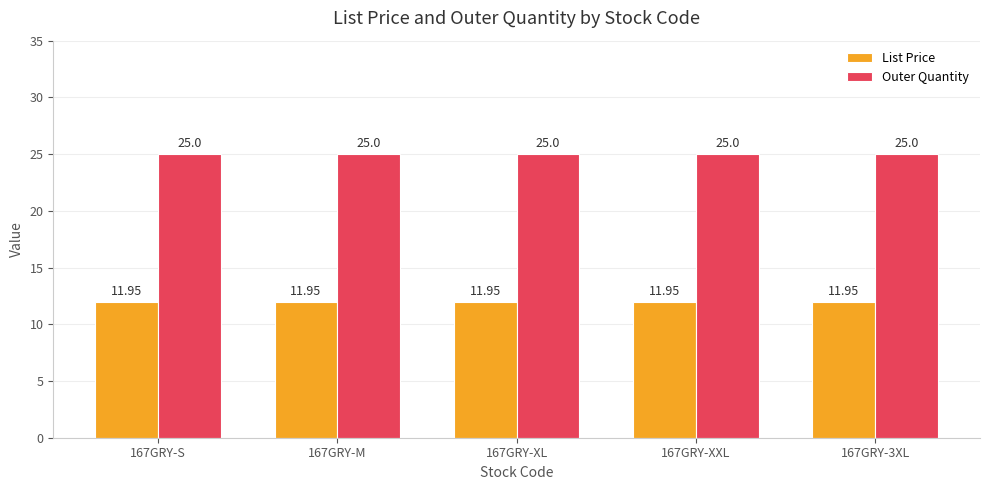

The value of Outer Quantity at 167GRY-3XL is 25.0. True or false?

True